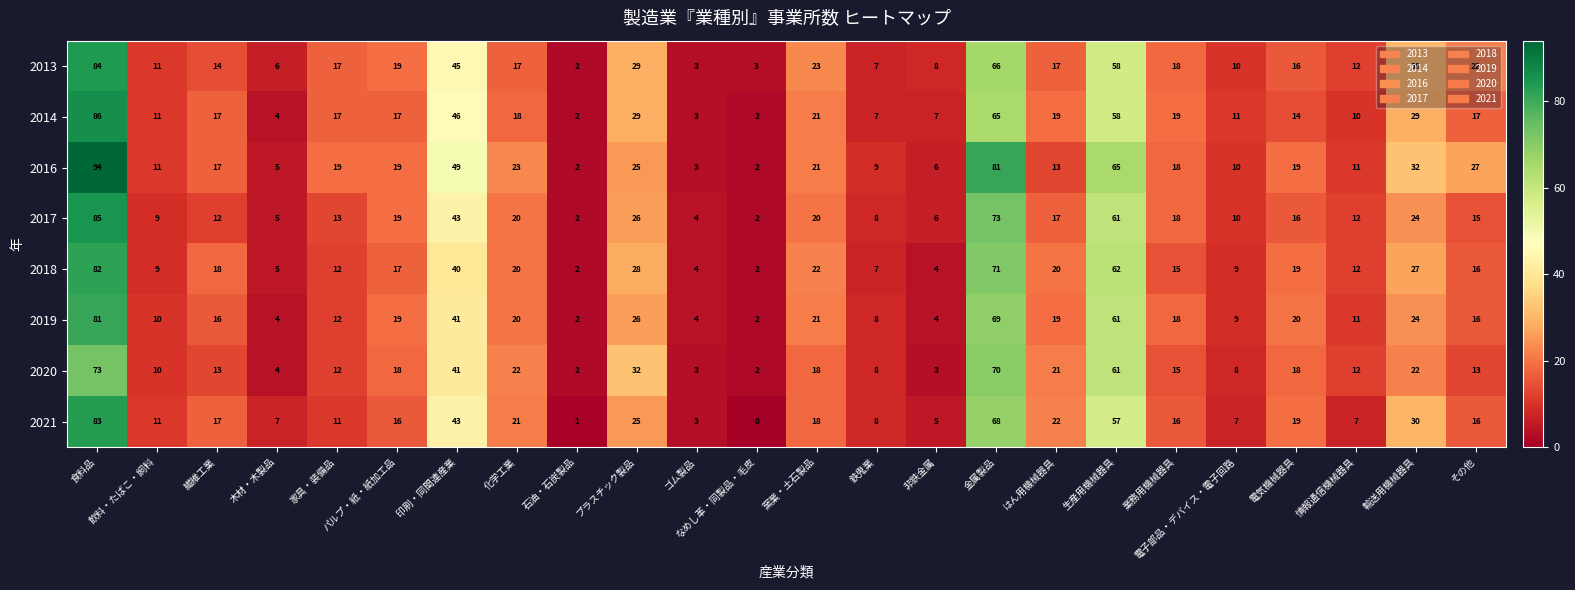

The value of 2018 at 家具・装備品 is 12. True or false?

True